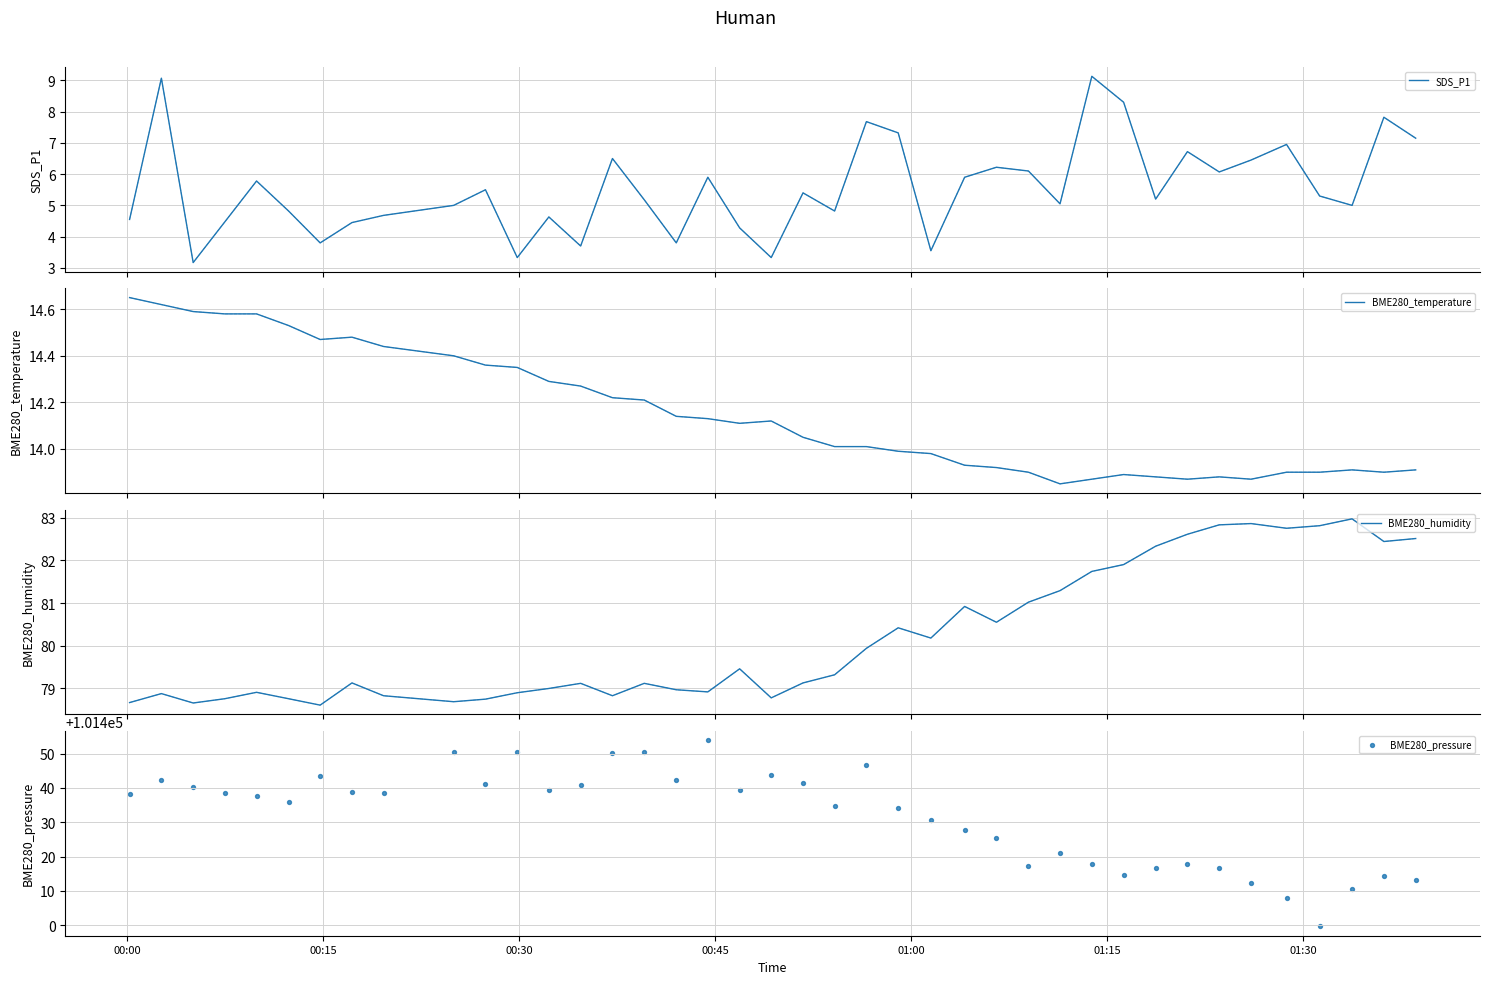

What are all the series names shown in the legend?

SDS_P1, BME280_temperature, BME280_humidity, BME280_pressure